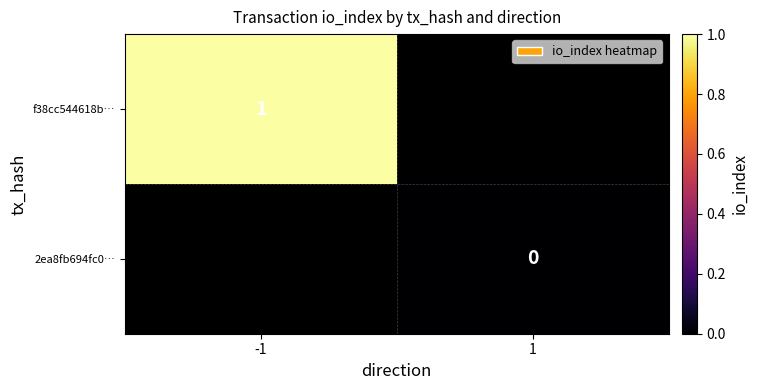

Is it true that f38cc544618b… equals 1 at -1?

True